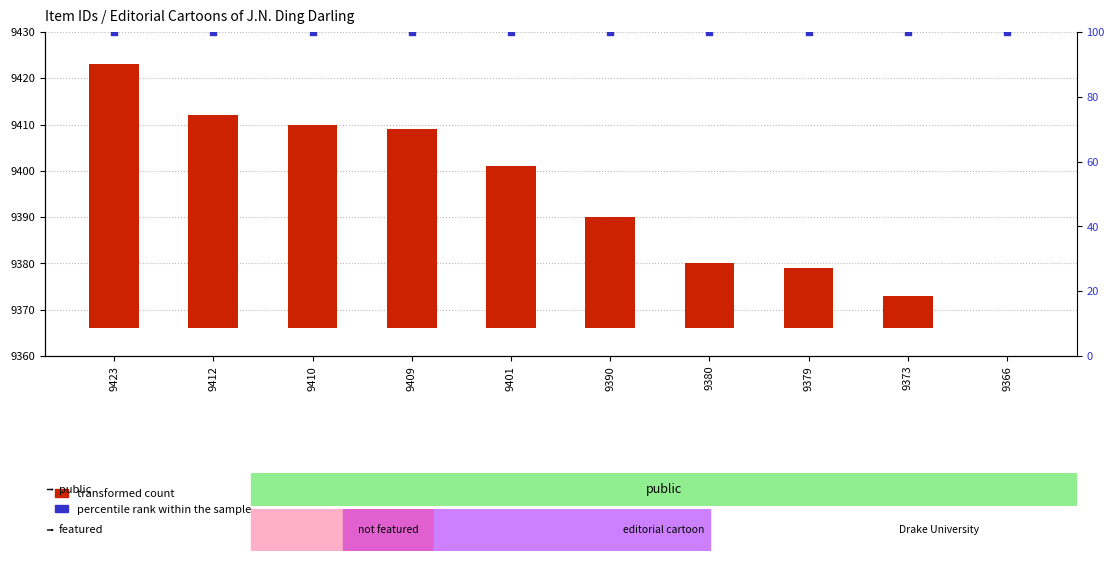

Which series reaches the minimum Y coordinate?

transformed count